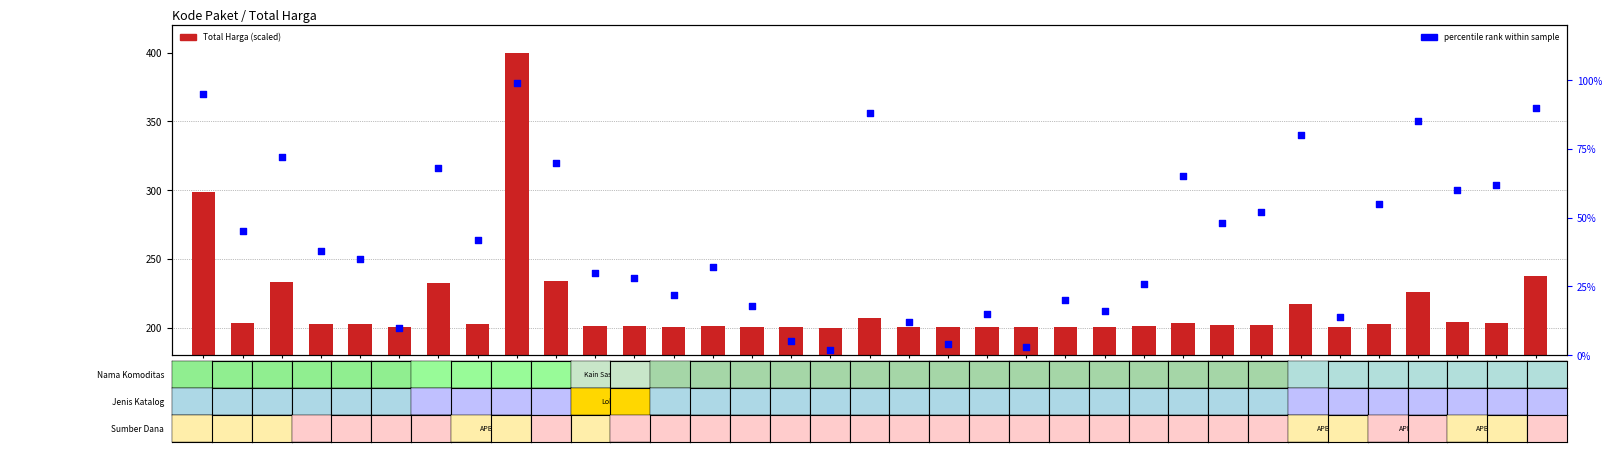

What are all the series names shown in the legend?

Total Harga (scaled), percentile rank